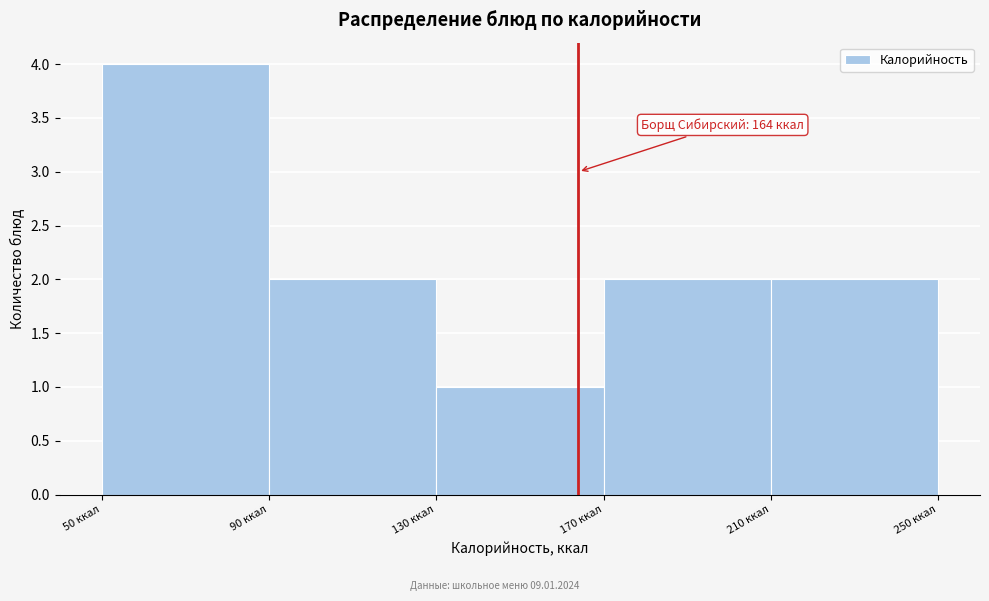

Which range on the x-axis has the tallest bar?

50 to 90